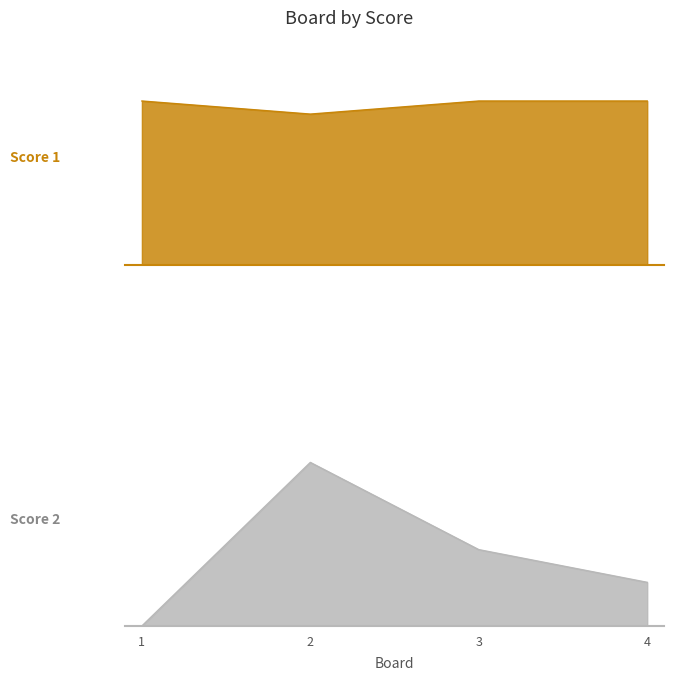

True or false: Score 2 and Score 1 cross at least once.

False